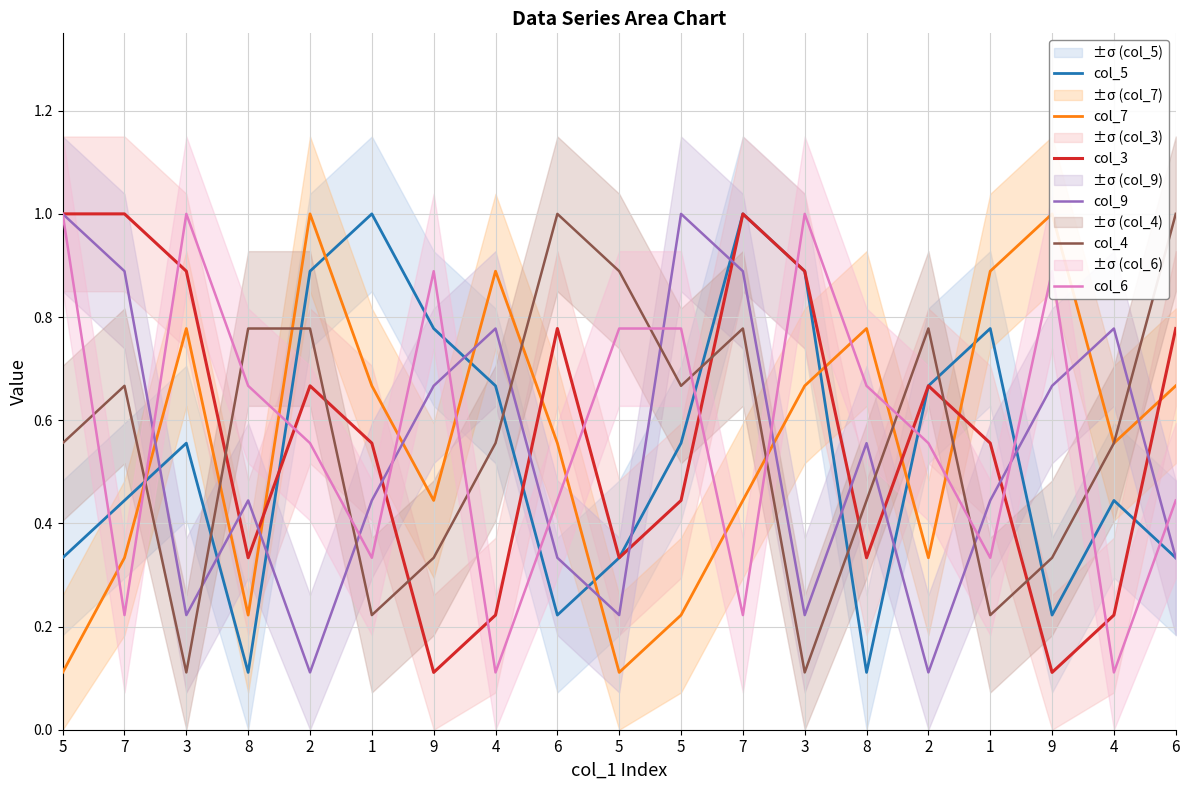

At which category does col_4 reach its first local valley?

3